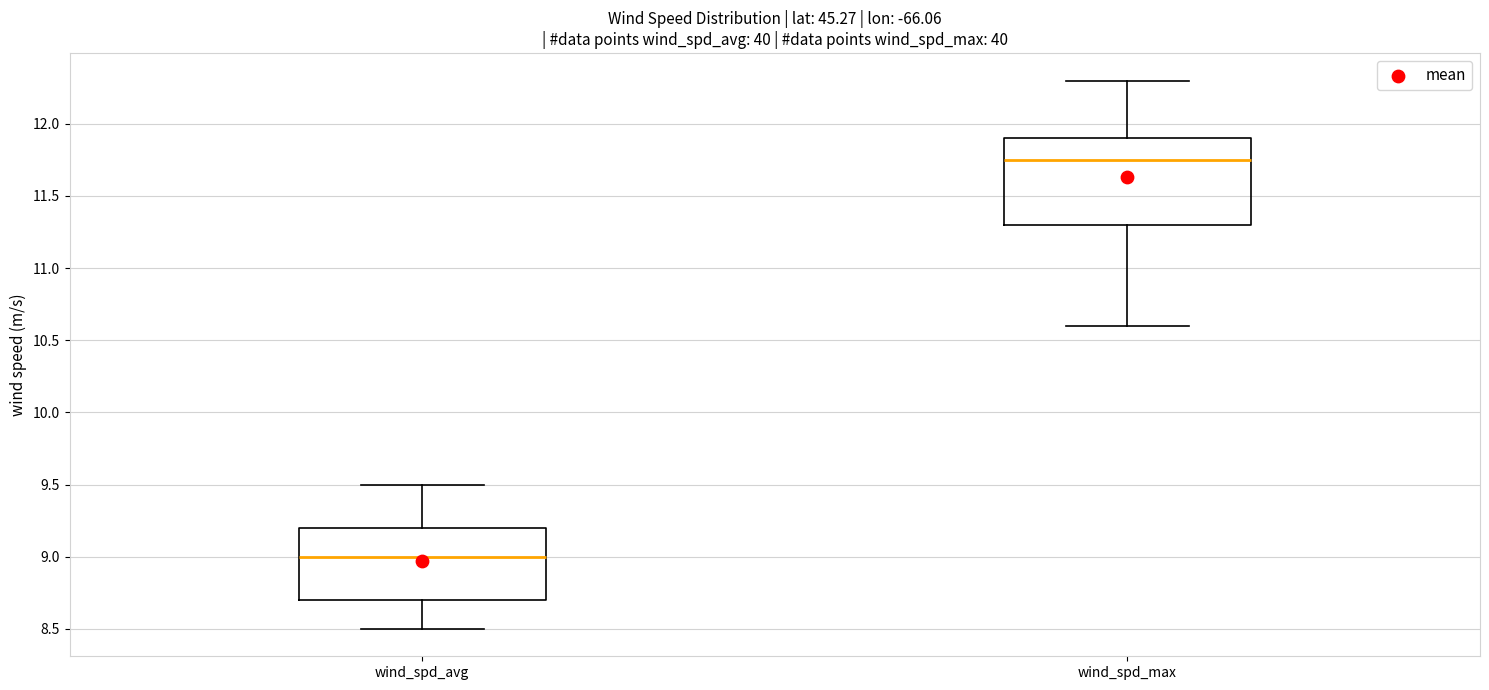

Comparing the boxes themselves (not the whiskers), which one is the tallest?

wind_spd_max